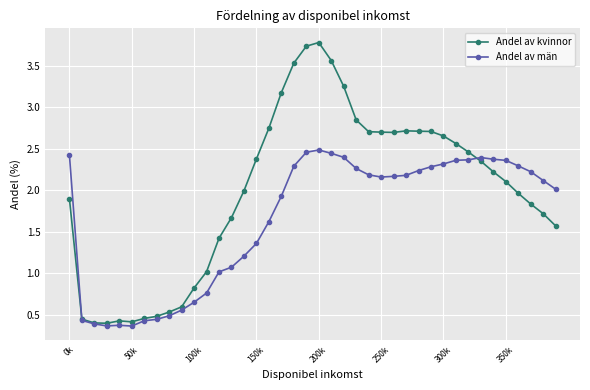

Which series has the largest total across all categories?

Andel av kvinnor